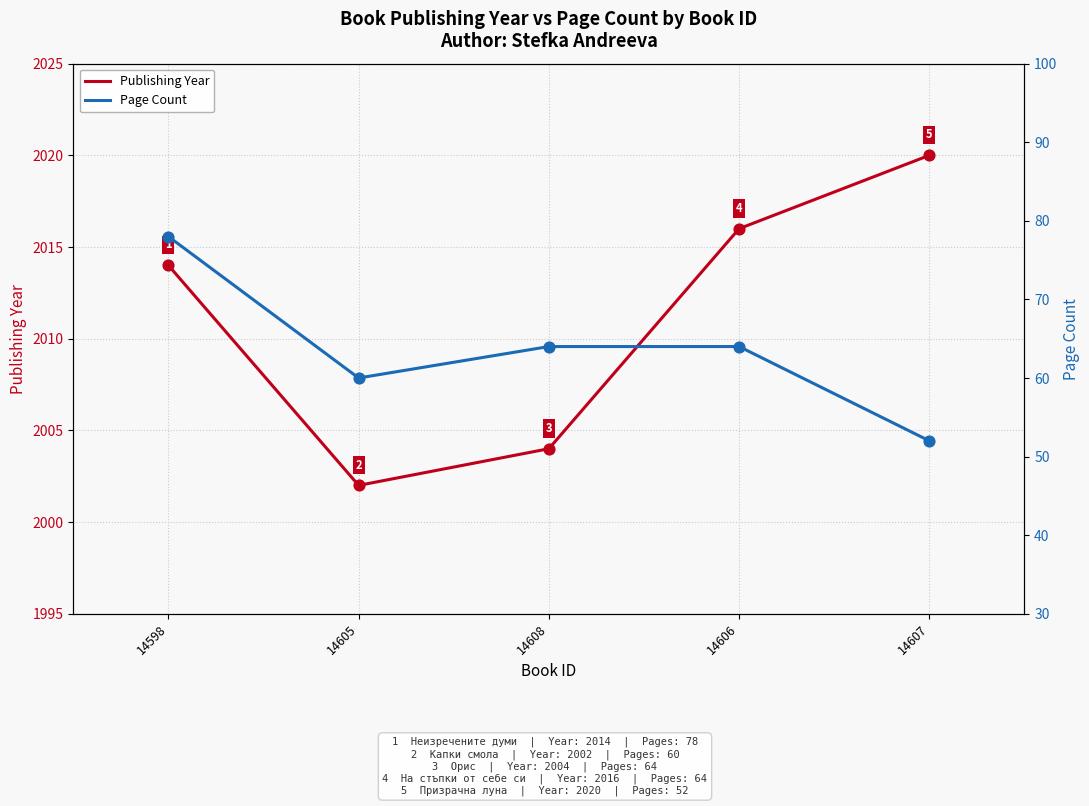

Which series reaches the maximum Y coordinate?

Publishing Year